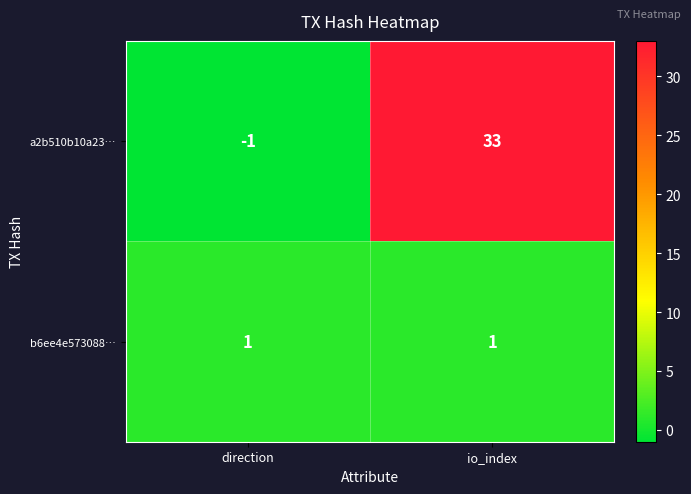

Which series has the largest total across all categories?

a2b510b10a23…